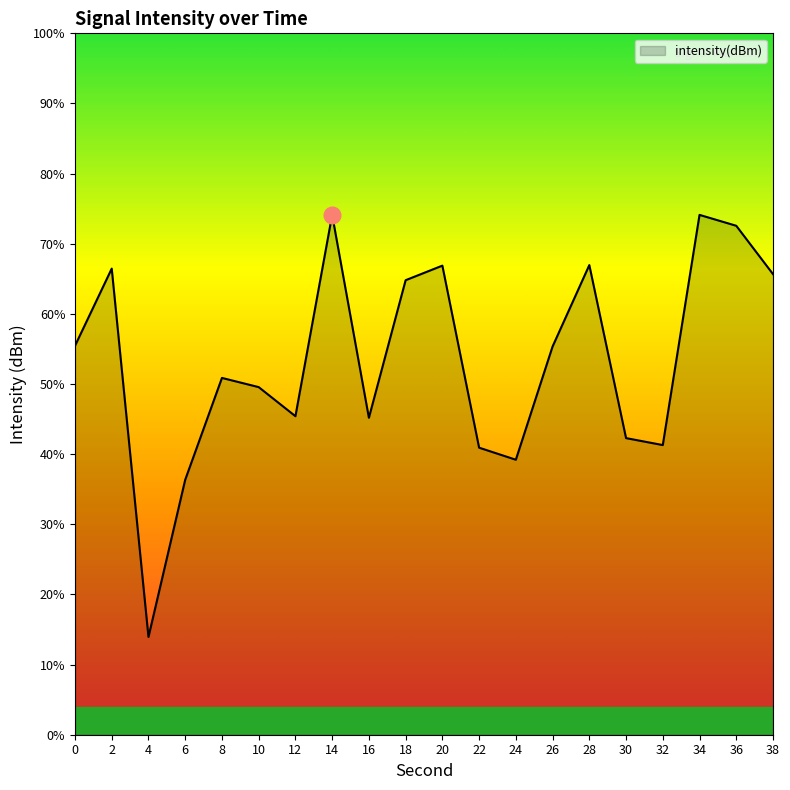

Which label corresponds to the largest value in the chart?

14